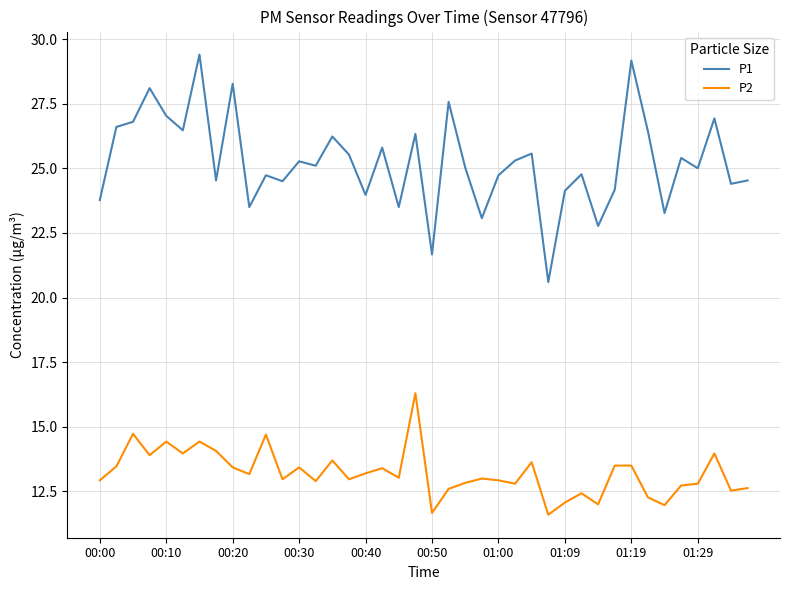

Which series has the largest total across all categories?

P1